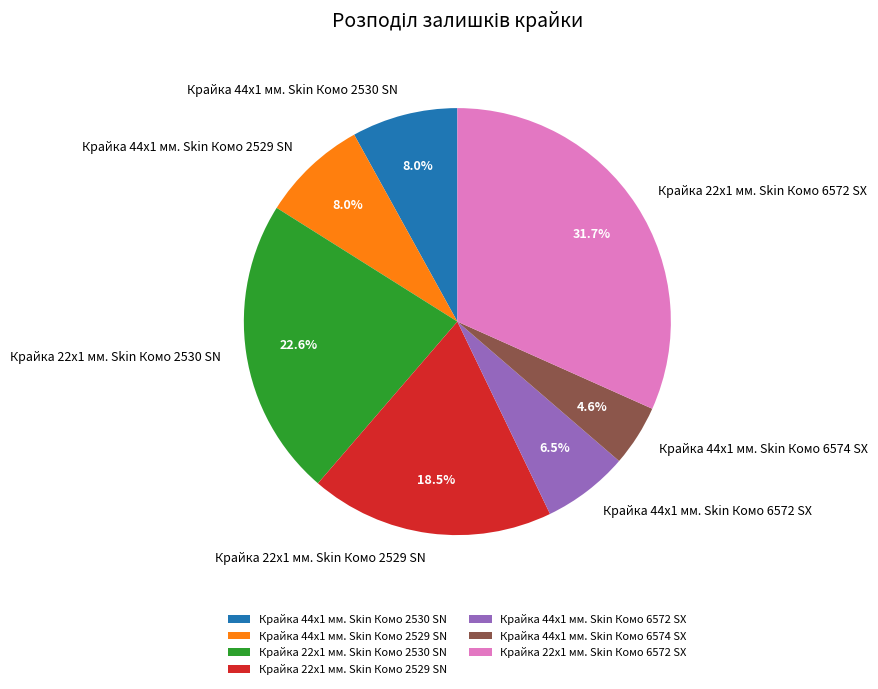

What is the ratio of the value at Крайка 44x1 мм. Skin Комо 6572 SX to the value at Крайка 44x1 мм. Skin Комо 6574 SX?

1.4